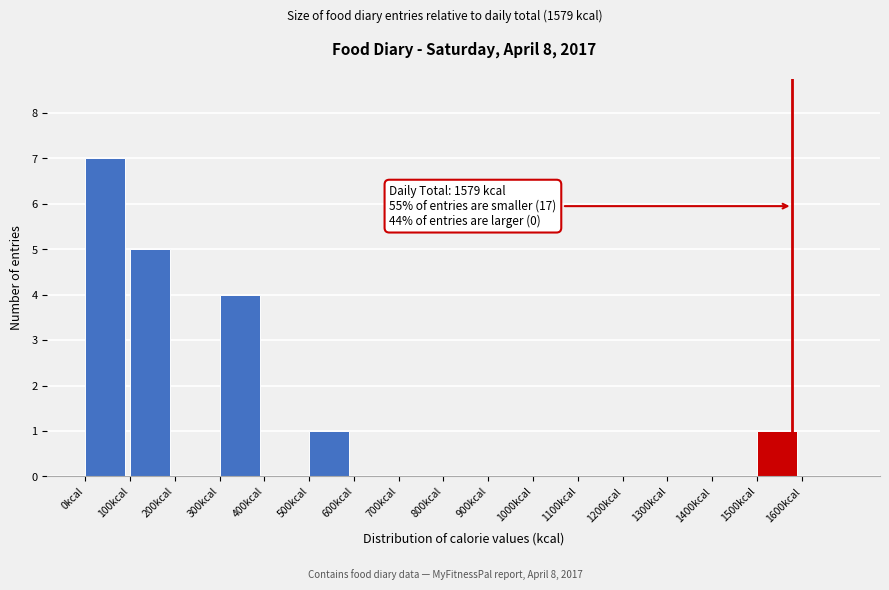

Which range on the x-axis has the tallest bar?

0 to 100